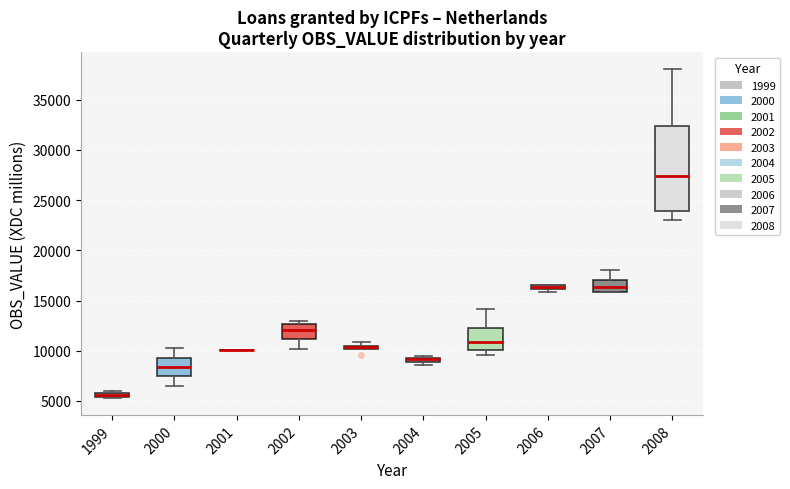

Which box is the tallest, from its lower edge to its upper edge?

2008